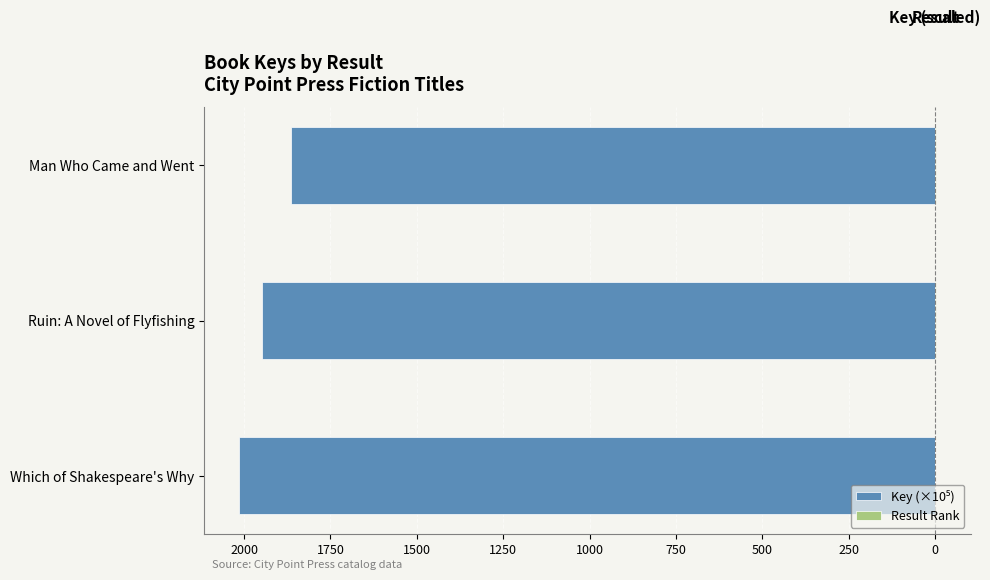

How many data points in Key (×10⁵) are less than -1947?

2